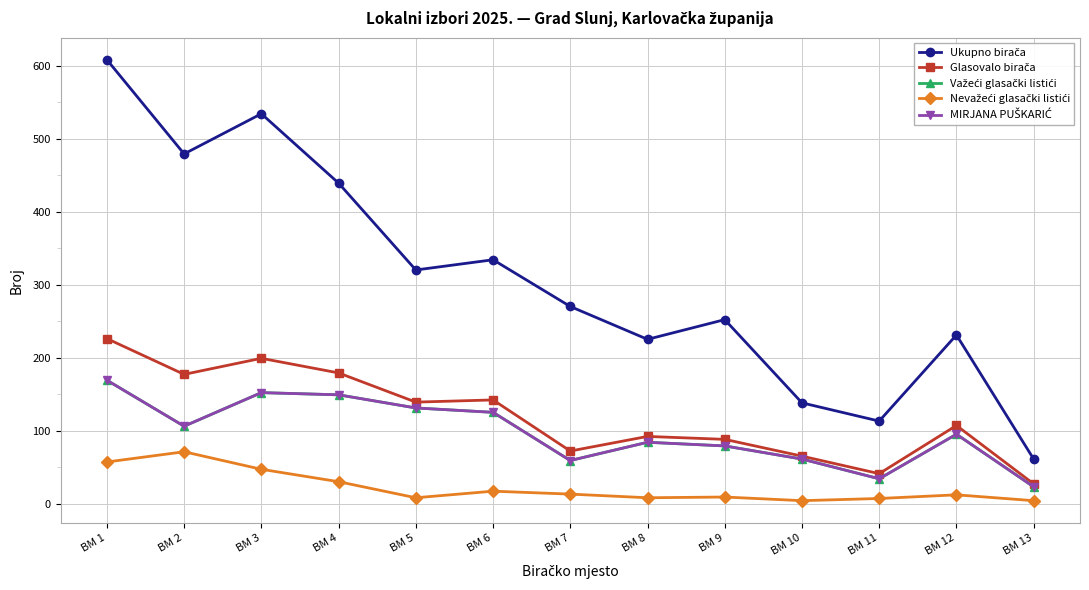

What is the difference between the Glasovalo birača values at BM 1 and BM 10?

161